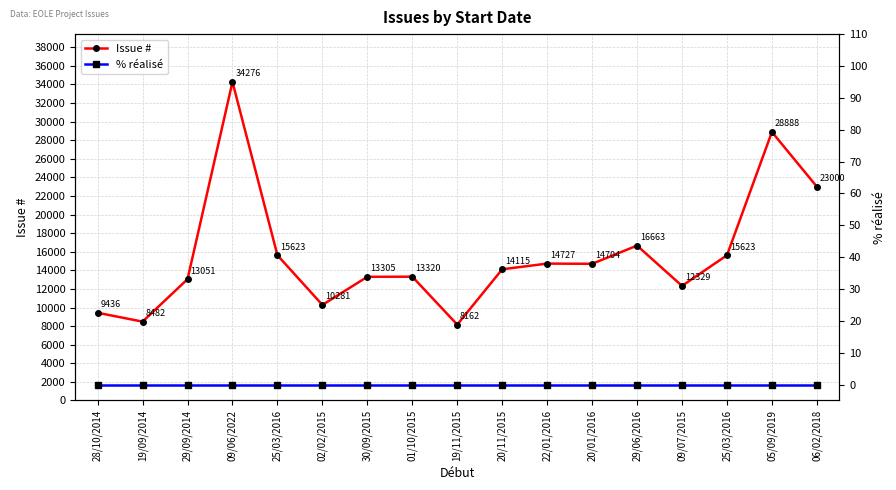

True or false: % réalisé and Issue # cross at least once.

False